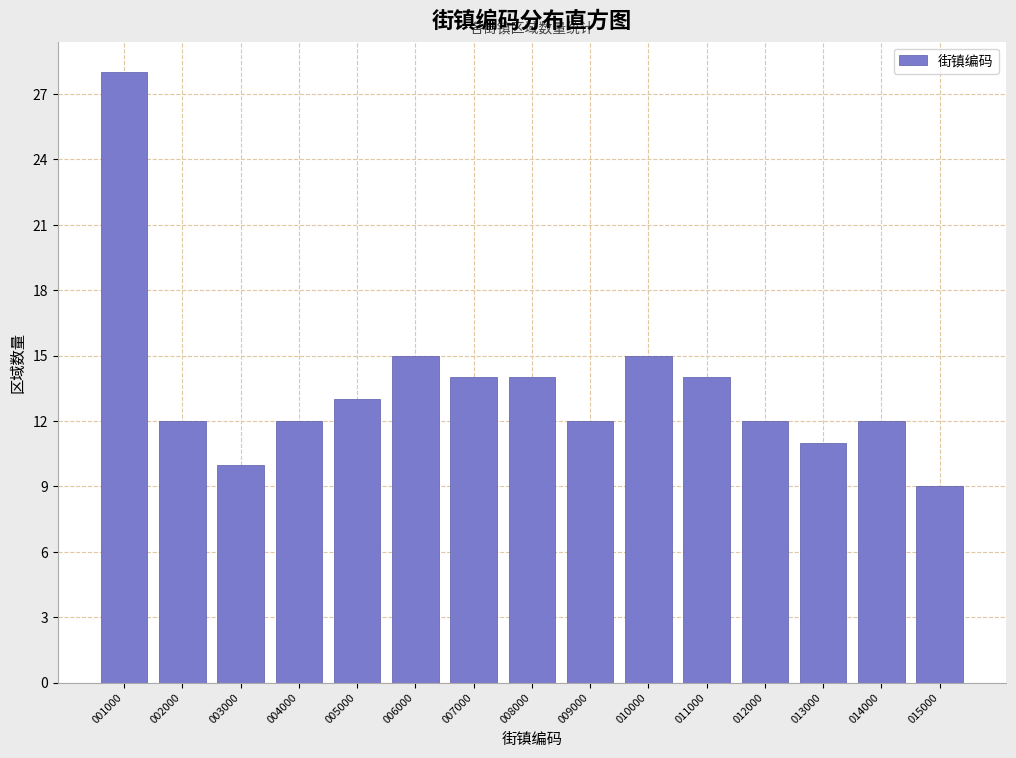

Reading left to right, extract all data points from this chart.

28	12	10	12	13	15	14	14	12	15	14	12	11	12	9